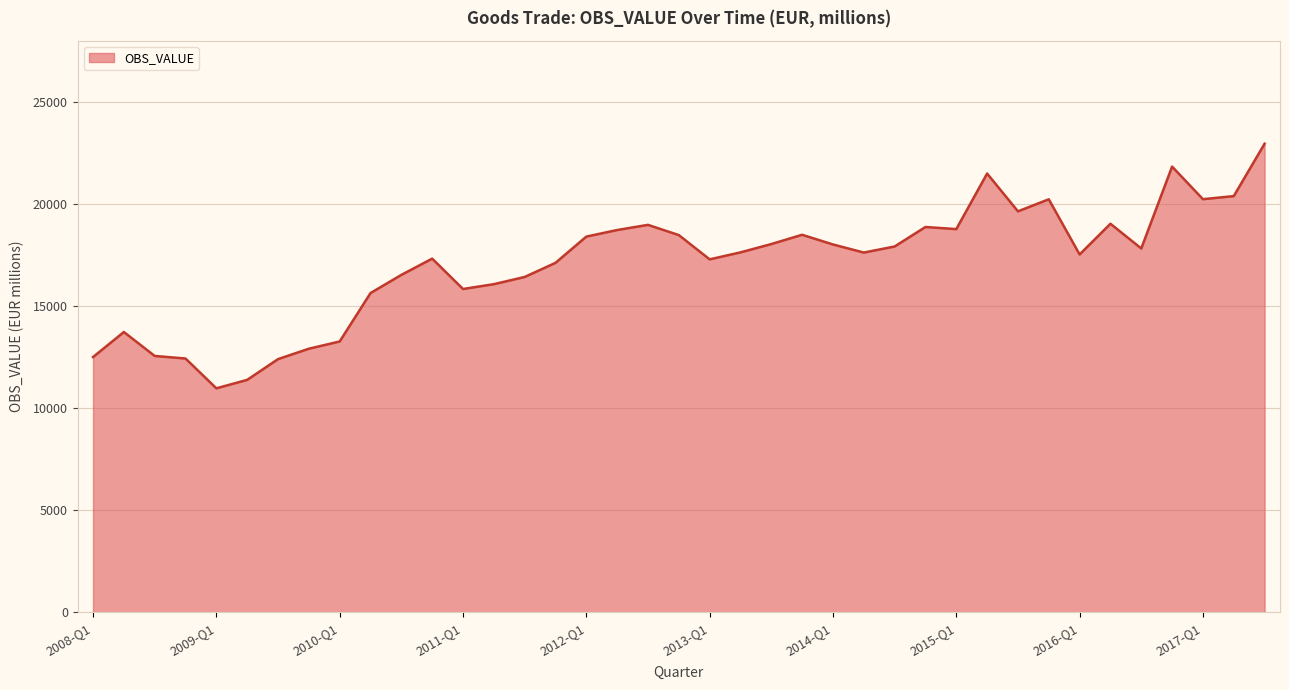

What is the smallest value displayed?

10979.5